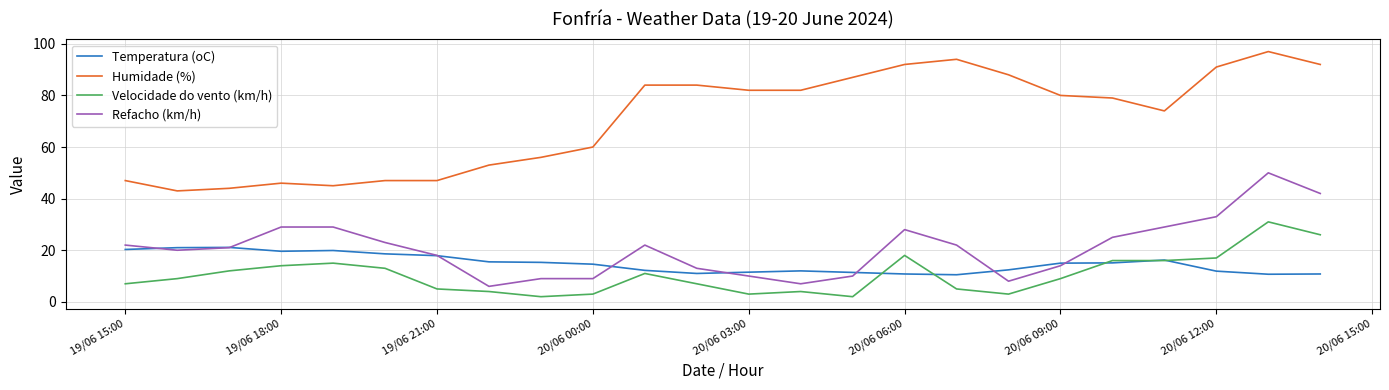

Which series has the largest total across all categories?

Humidade (%)